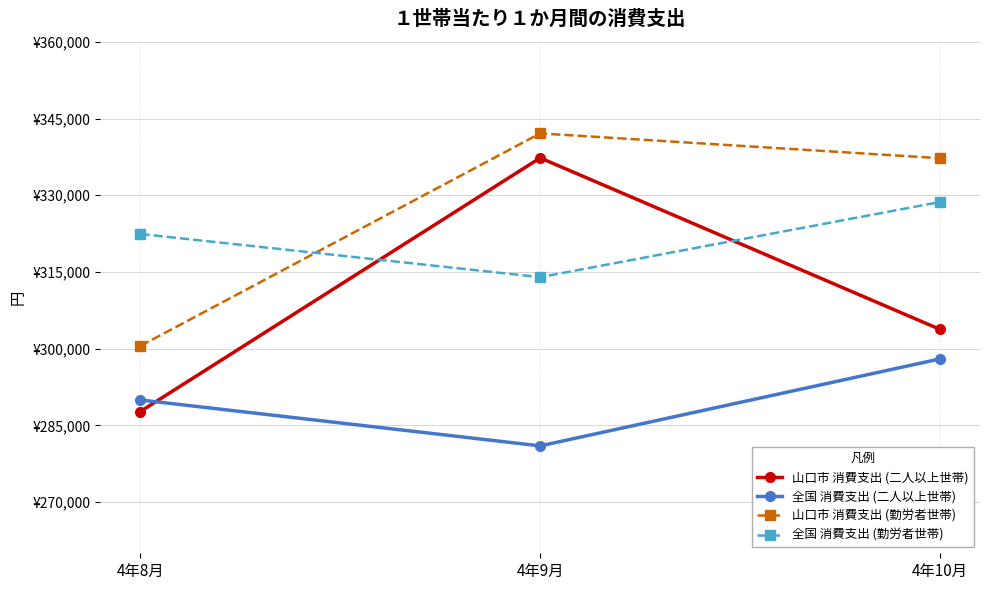

Is the value of 全国 消費支出 (勤労者世帯) at 4年10月 greater than the value of 山口市 消費支出 (二人以上世帯) at 4年8月?

Yes